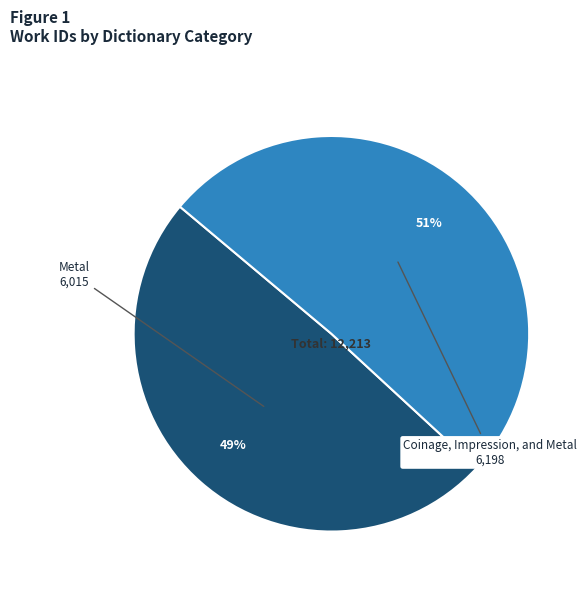

How many segments does this pie chart have?

2